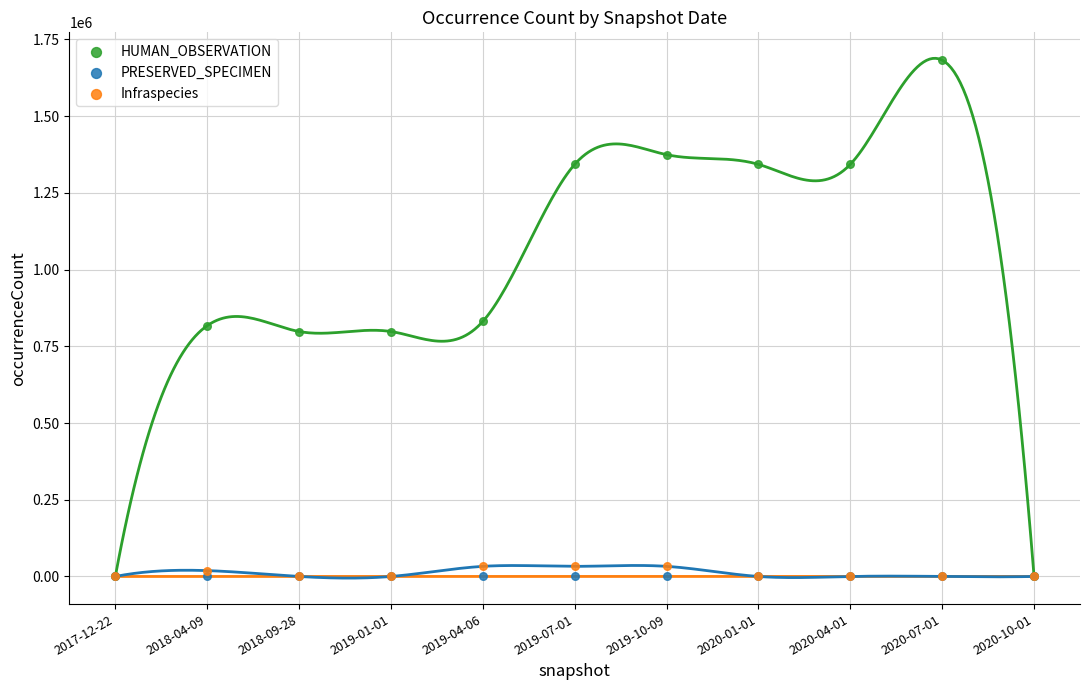

What are all the series names shown in the legend?

HUMAN_OBSERVATION, PRESERVED_SPECIMEN, Infraspecies